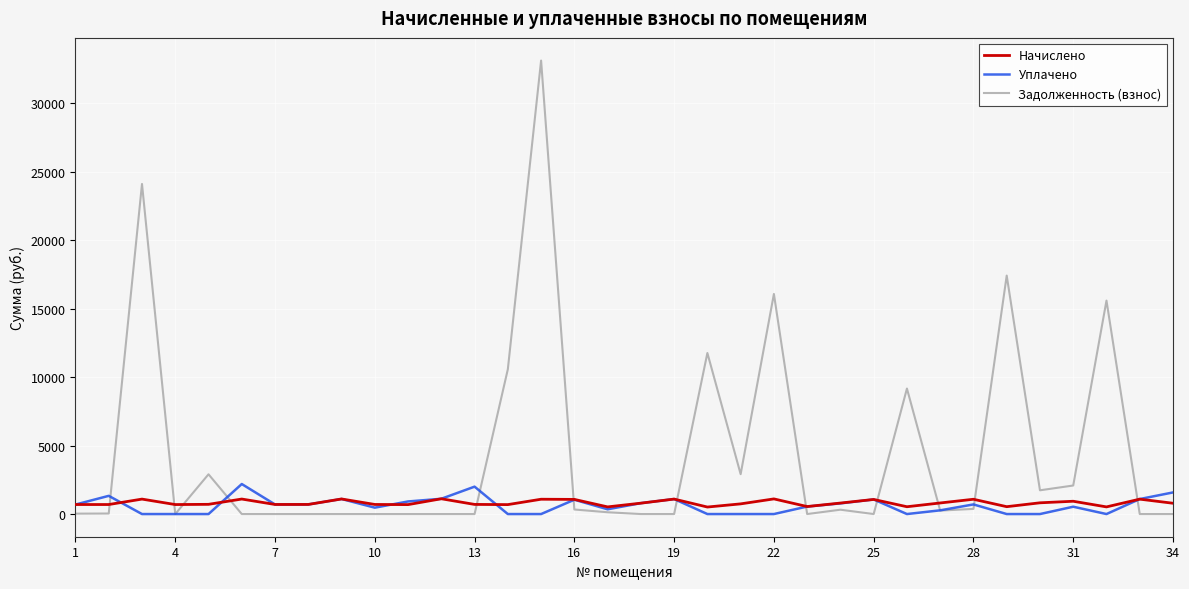

True or false: Задолженность (взнос) has more than 0 interior local peaks.

True